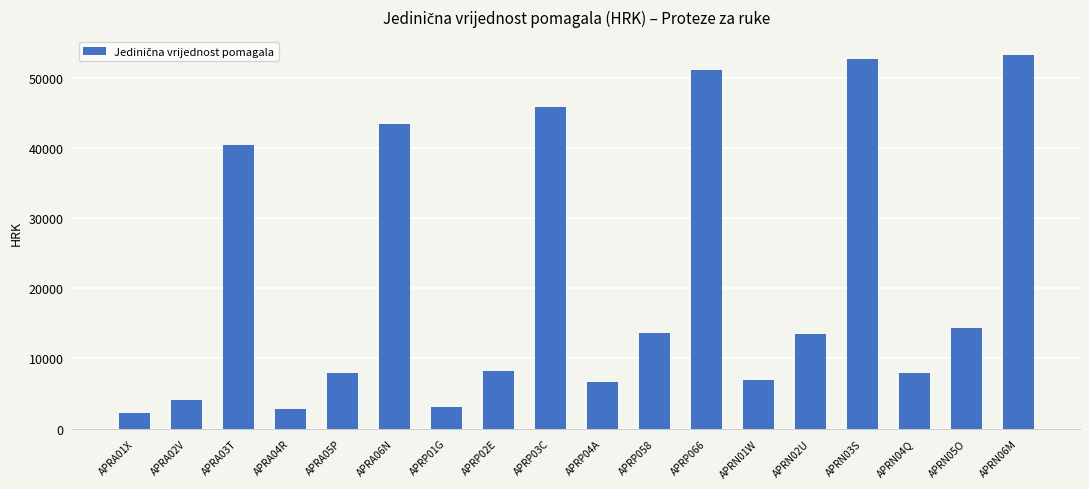

What position from the right is APRP03C?

10